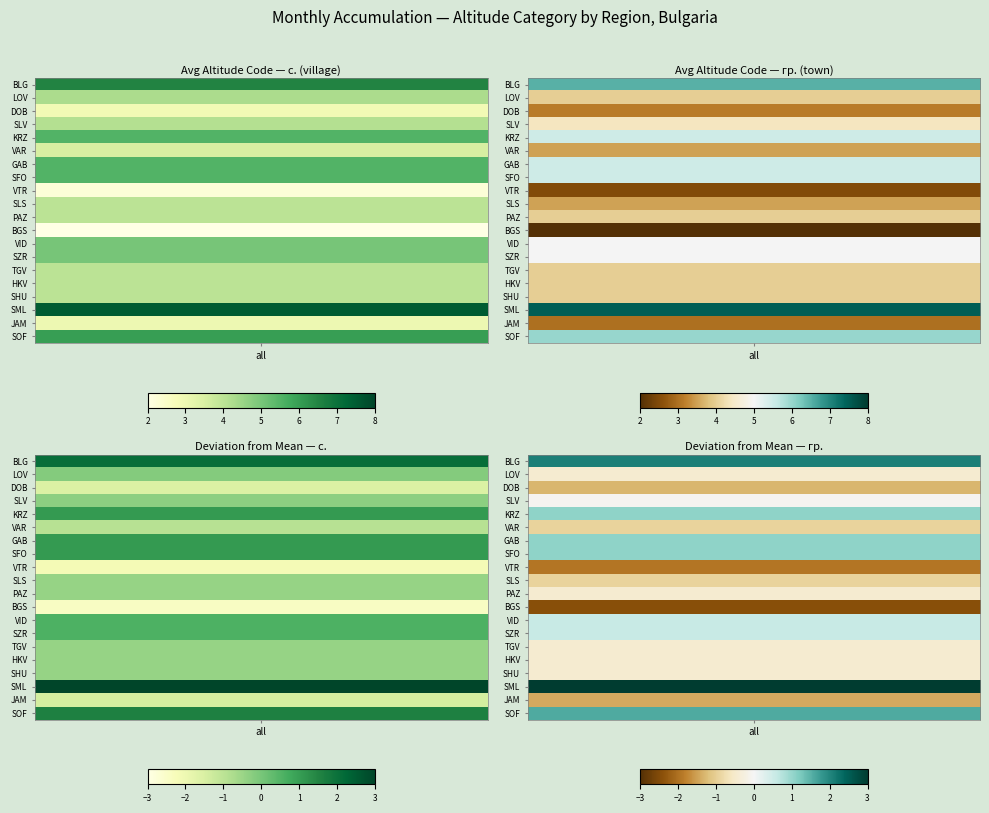

What is the minimum value shown in the chart?

2